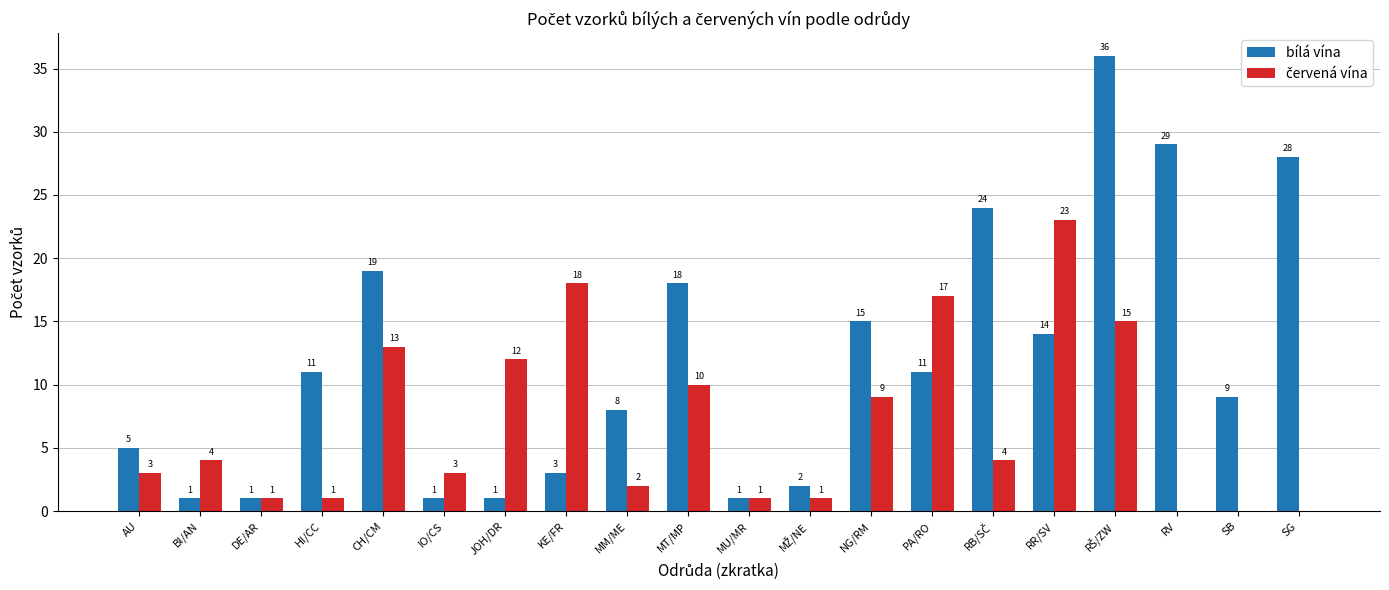

What is the sum of all bílá vína values?

237